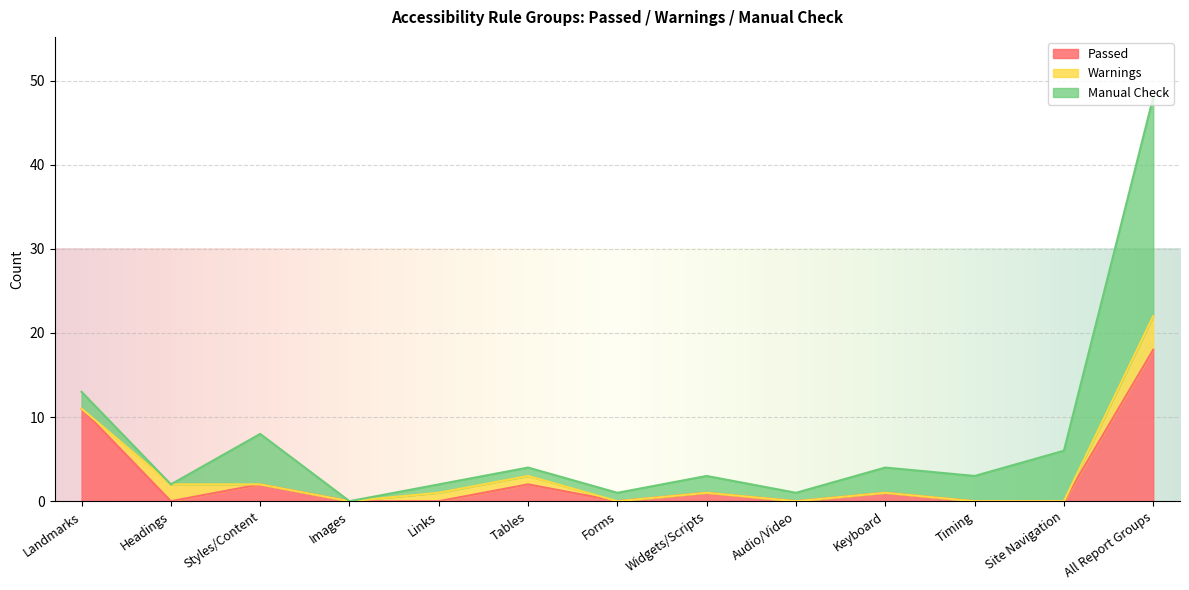

After their last crossing, which series has the higher values: Passed or Manual Check?

Manual Check